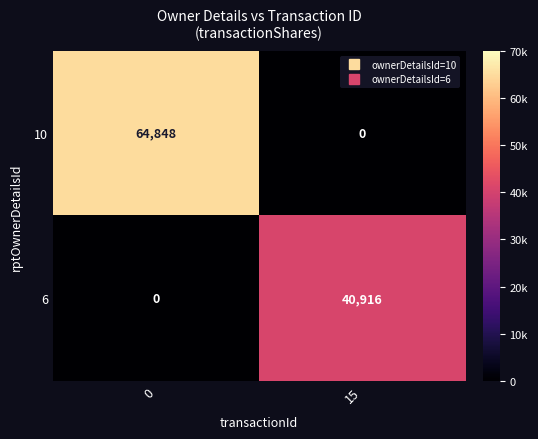

What is the sum of all 10 values?

64848